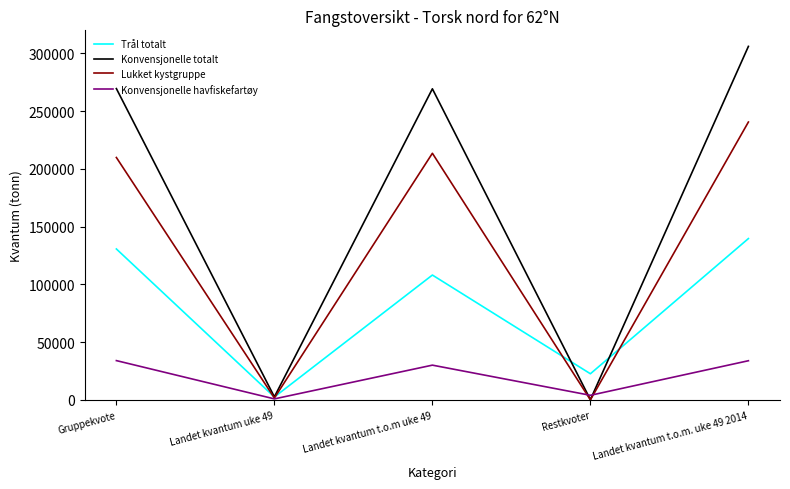

True or false: Lukket kystgruppe has a value of 279507.5 at Gruppekvote.

False